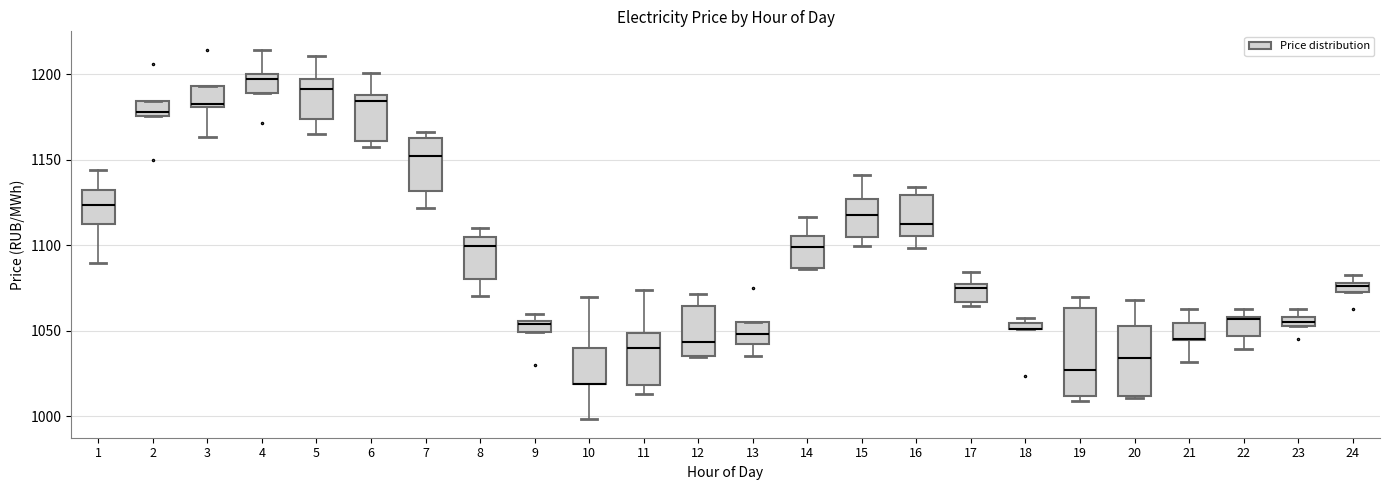

Which box is the tallest, from its lower edge to its upper edge?

19